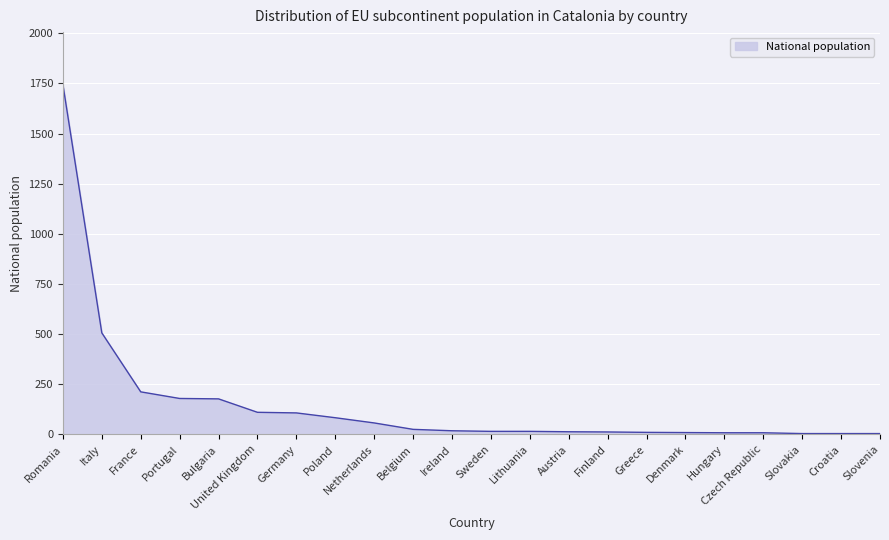

What is the smallest value displayed?

4